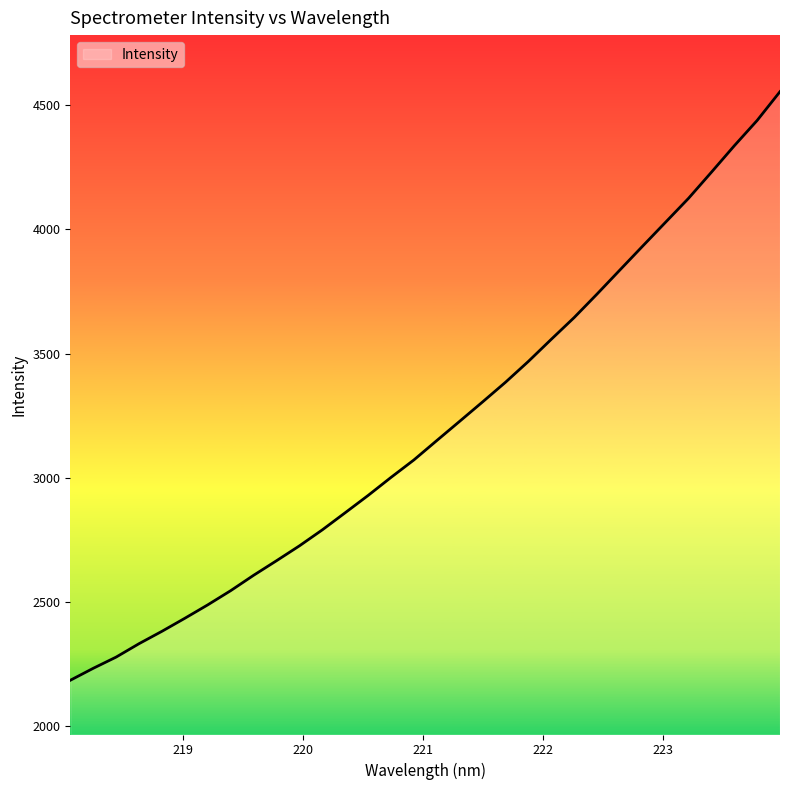

What is the greatest value displayed?

4555.2